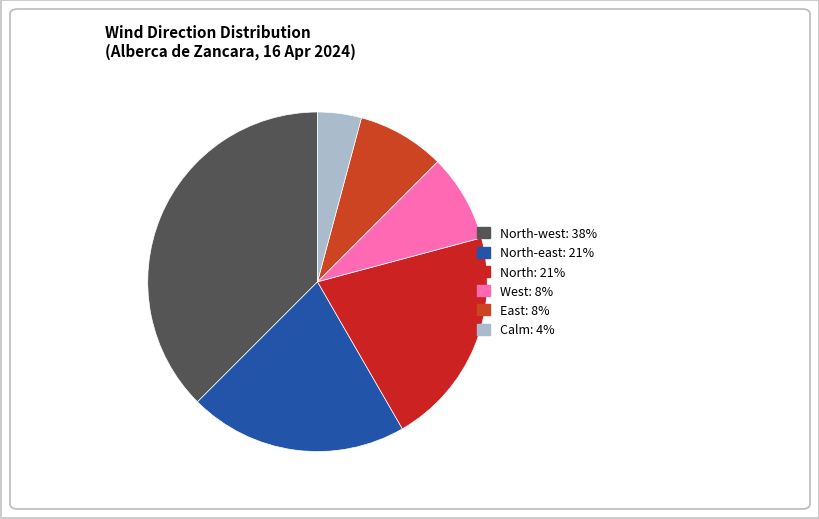

How many slices are in this pie chart?

6